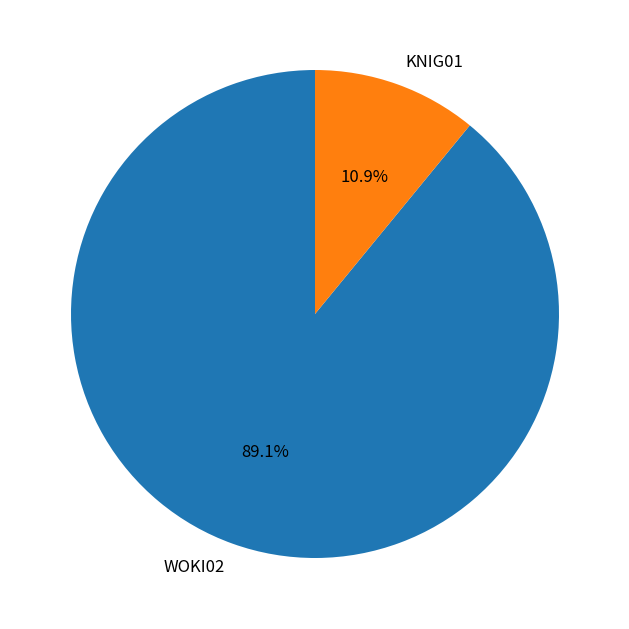

Which slice is the largest?

WOKI02